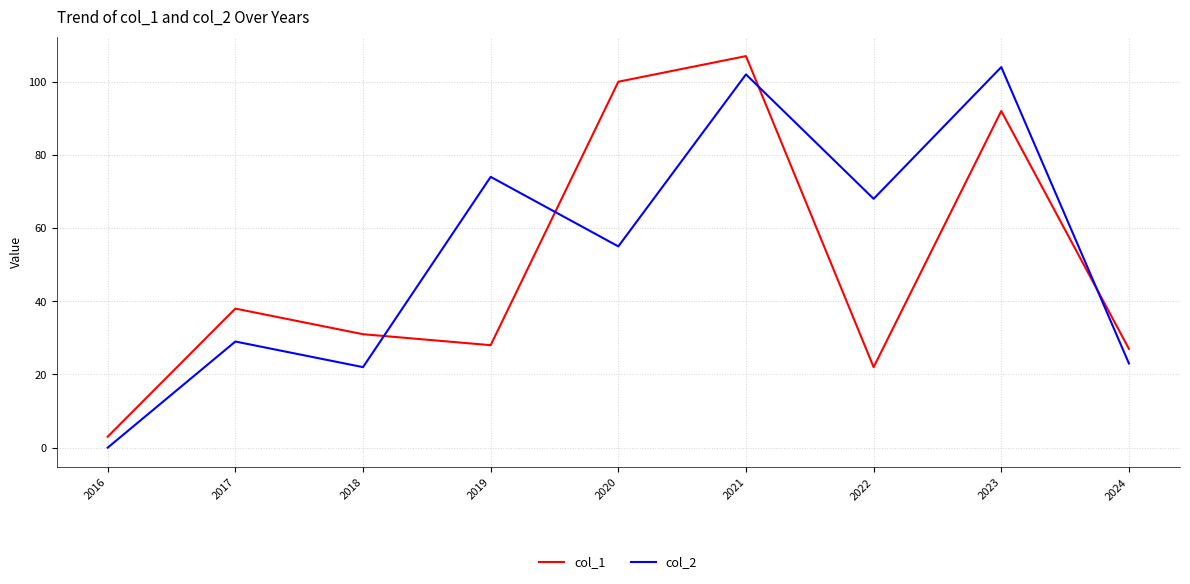

Where is col_1 nearest to the value 55?

2017